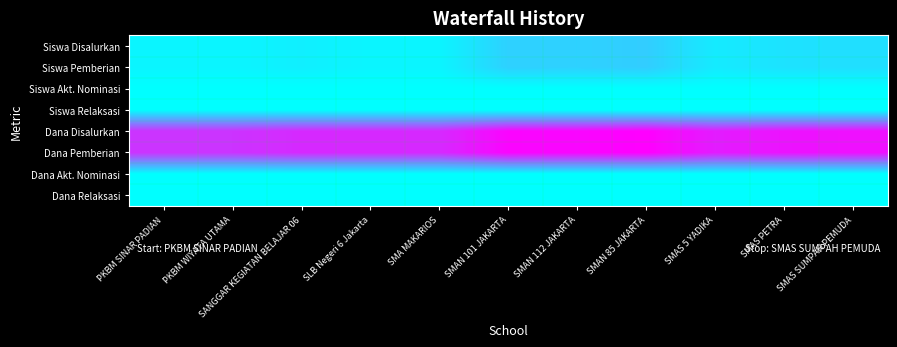

Reading right to left, list all the values displayed in this chart.

Siswa Disalurkan: SMAS SUMPAH PEMUDA=2.2	SMAS PETRA=1.9	SMAS 5 YADIKA=1.4	SMAN 85 JAKARTA=3.4	SMAN 112 JAKARTA=3.1	SMAN 101 JAKARTA=3.1	SMA MAKARIOS=0.7	SLB Negeri 6 Jakarta=0.7	SANGGAR KEGIATAN BELAJAR 06=1.1	PKBM WIYATA UTAMA=0.7	PKBM SINAR PADIAN=0.7
Siswa Pemberian: SMAS SUMPAH PEMUDA=2.2	SMAS PETRA=1.9	SMAS 5 YADIKA=1.4	SMAN 85 JAKARTA=3.4	SMAN 112 JAKARTA=3.1	SMAN 101 JAKARTA=3.1	SMA MAKARIOS=0.7	SLB Negeri 6 Jakarta=0.7	SANGGAR KEGIATAN BELAJAR 06=1.1	PKBM WIYATA UTAMA=0.7	PKBM SINAR PADIAN=0.7
Siswa Akt. Nominasi: SMAS SUMPAH PEMUDA=0.0	SMAS PETRA=0.0	SMAS 5 YADIKA=0.0	SMAN 85 JAKARTA=0.0	SMAN 112 JAKARTA=0.0	SMAN 101 JAKARTA=0.0	SMA MAKARIOS=0.0	SLB Negeri 6 Jakarta=0.0	SANGGAR KEGIATAN BELAJAR 06=0.0	PKBM WIYATA UTAMA=0.0	PKBM SINAR PADIAN=0.0
Siswa Relaksasi: SMAS SUMPAH PEMUDA=0.0	SMAS PETRA=0.0	SMAS 5 YADIKA=0.0	SMAN 85 JAKARTA=0.0	SMAN 112 JAKARTA=0.0	SMAN 101 JAKARTA=0.0	SMA MAKARIOS=0.0	SLB Negeri 6 Jakarta=0.0	SANGGAR KEGIATAN BELAJAR 06=0.0	PKBM WIYATA UTAMA=0.0	PKBM SINAR PADIAN=0.0
Dana Disalurkan: SMAS SUMPAH PEMUDA=16.1	SMAS PETRA=15.9	SMAS 5 YADIKA=15.3	SMAN 85 JAKARTA=17.2	SMAN 112 JAKARTA=16.8	SMAN 101 JAKARTA=16.9	SMA MAKARIOS=14.4	SLB Negeri 6 Jakarta=14.4	SANGGAR KEGIATAN BELAJAR 06=14.4	PKBM WIYATA UTAMA=13.7	PKBM SINAR PADIAN=13.7
Dana Pemberian: SMAS SUMPAH PEMUDA=16.1	SMAS PETRA=15.9	SMAS 5 YADIKA=15.3	SMAN 85 JAKARTA=17.2	SMAN 112 JAKARTA=16.8	SMAN 101 JAKARTA=16.9	SMA MAKARIOS=14.4	SLB Negeri 6 Jakarta=14.4	SANGGAR KEGIATAN BELAJAR 06=14.4	PKBM WIYATA UTAMA=13.7	PKBM SINAR PADIAN=13.7
Dana Akt. Nominasi: SMAS SUMPAH PEMUDA=0.0	SMAS PETRA=0.0	SMAS 5 YADIKA=0.0	SMAN 85 JAKARTA=0.0	SMAN 112 JAKARTA=0.0	SMAN 101 JAKARTA=0.0	SMA MAKARIOS=0.0	SLB Negeri 6 Jakarta=0.0	SANGGAR KEGIATAN BELAJAR 06=0.0	PKBM WIYATA UTAMA=0.0	PKBM SINAR PADIAN=0.0
Dana Relaksasi: SMAS SUMPAH PEMUDA=0.0	SMAS PETRA=0.0	SMAS 5 YADIKA=0.0	SMAN 85 JAKARTA=0.0	SMAN 112 JAKARTA=0.0	SMAN 101 JAKARTA=0.0	SMA MAKARIOS=0.0	SLB Negeri 6 Jakarta=0.0	SANGGAR KEGIATAN BELAJAR 06=0.0	PKBM WIYATA UTAMA=0.0	PKBM SINAR PADIAN=0.0